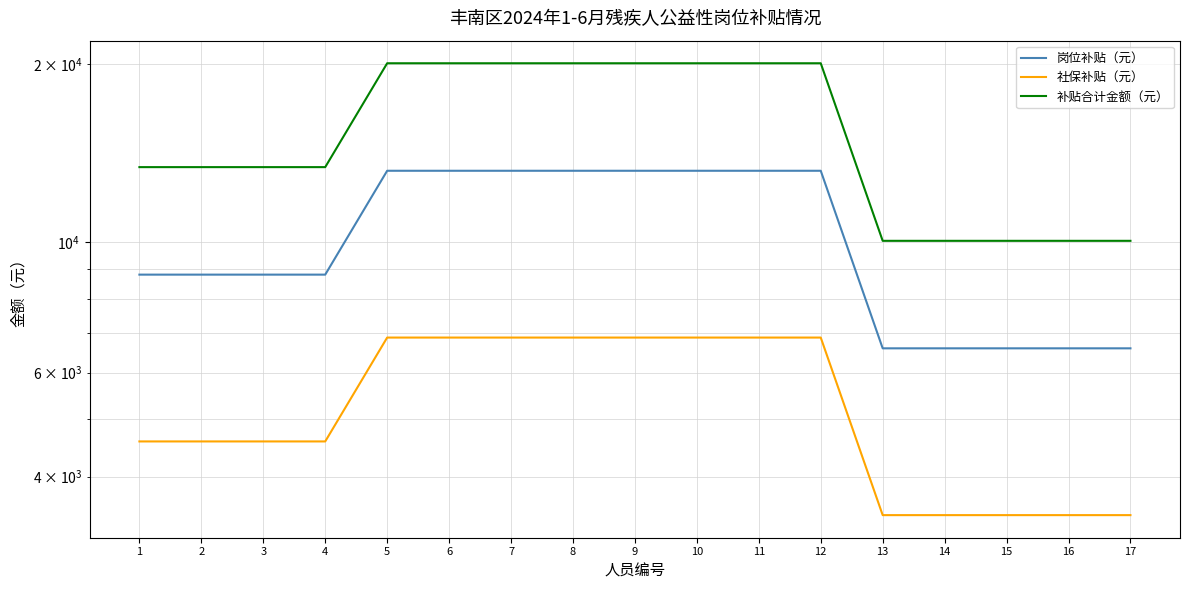

Reading right to left, extract all data points from this chart.

岗位补贴（元）: 17=6600.0	16=6600.0	15=6600.0	14=6600.0	13=6600.0	12=13200.0	11=13200.0	10=13200.0	9=13200.0	8=13200.0	7=13200.0	6=13200.0	5=13200.0	4=8800.0	3=8800.0	2=8800.0	1=8800.0
社保补贴（元）: 17=3441.6	16=3441.6	15=3441.6	14=3441.6	13=3441.6	12=6883.2	11=6883.2	10=6883.2	9=6883.2	8=6883.2	7=6883.2	6=6883.2	5=6883.2	4=4588.8	3=4588.8	2=4588.8	1=4588.8
补贴合计金额（元）: 17=10041.6	16=10041.6	15=10041.6	14=10041.6	13=10041.6	12=20083.2	11=20083.2	10=20083.2	9=20083.2	8=20083.2	7=20083.2	6=20083.2	5=20083.2	4=13388.8	3=13388.8	2=13388.8	1=13388.8